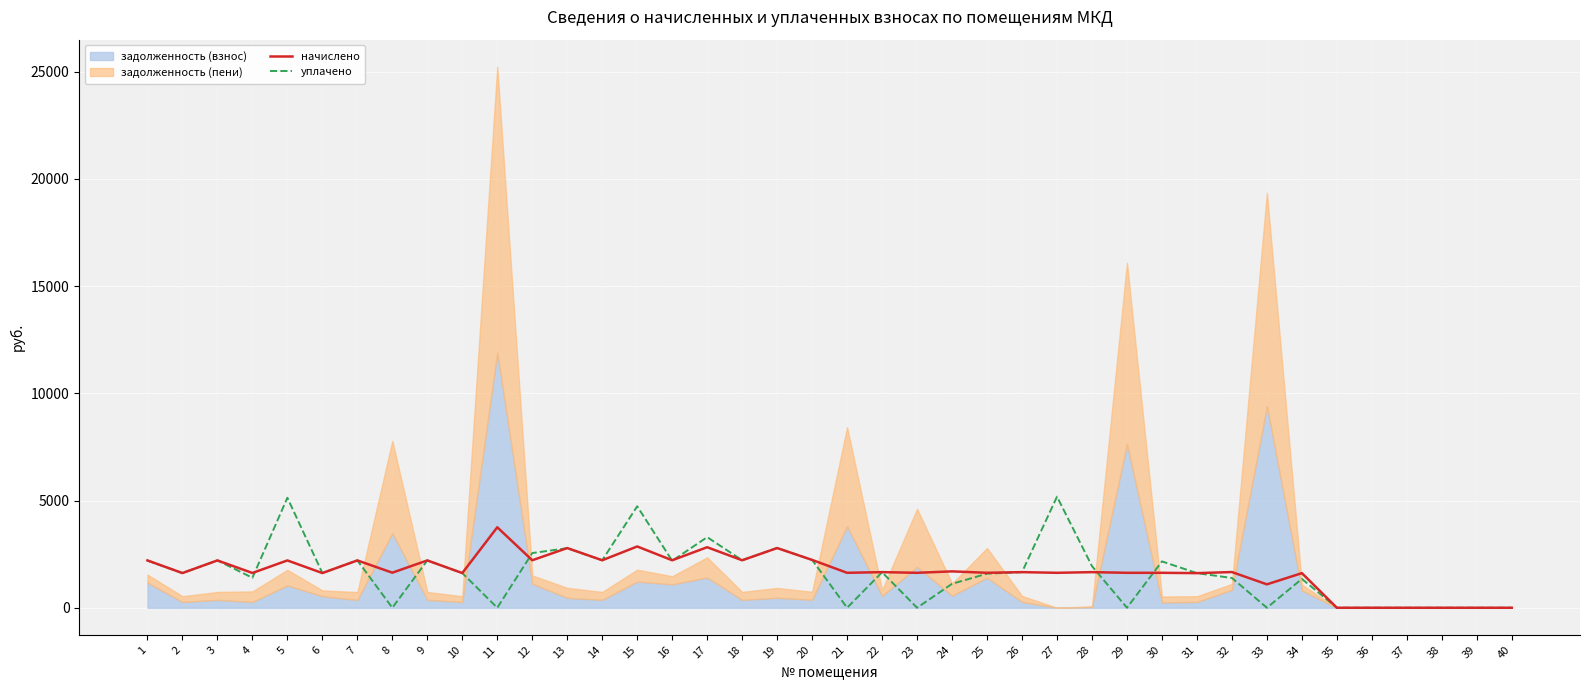

Is the value of уплачено at 27 greater than the value of начислено at 39?

Yes